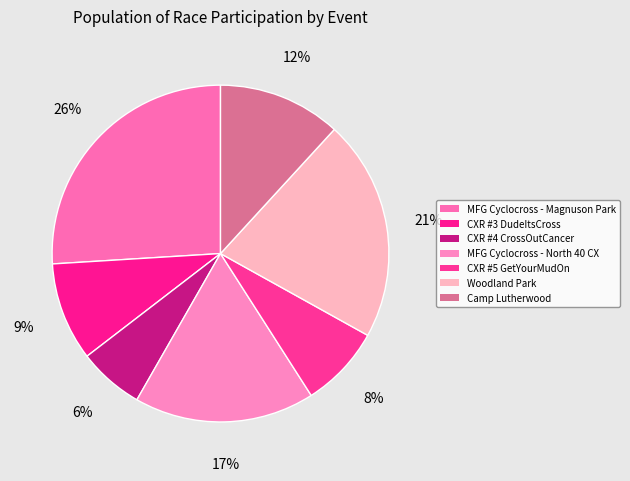

The MFG Cyclocross - Magnuson Park slice represents 26% of the pie. True or false?

True